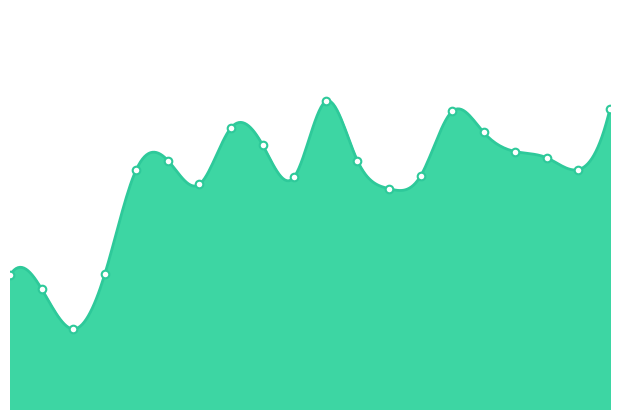

What is the change in value from 02:32 to 03:02?

-3.2